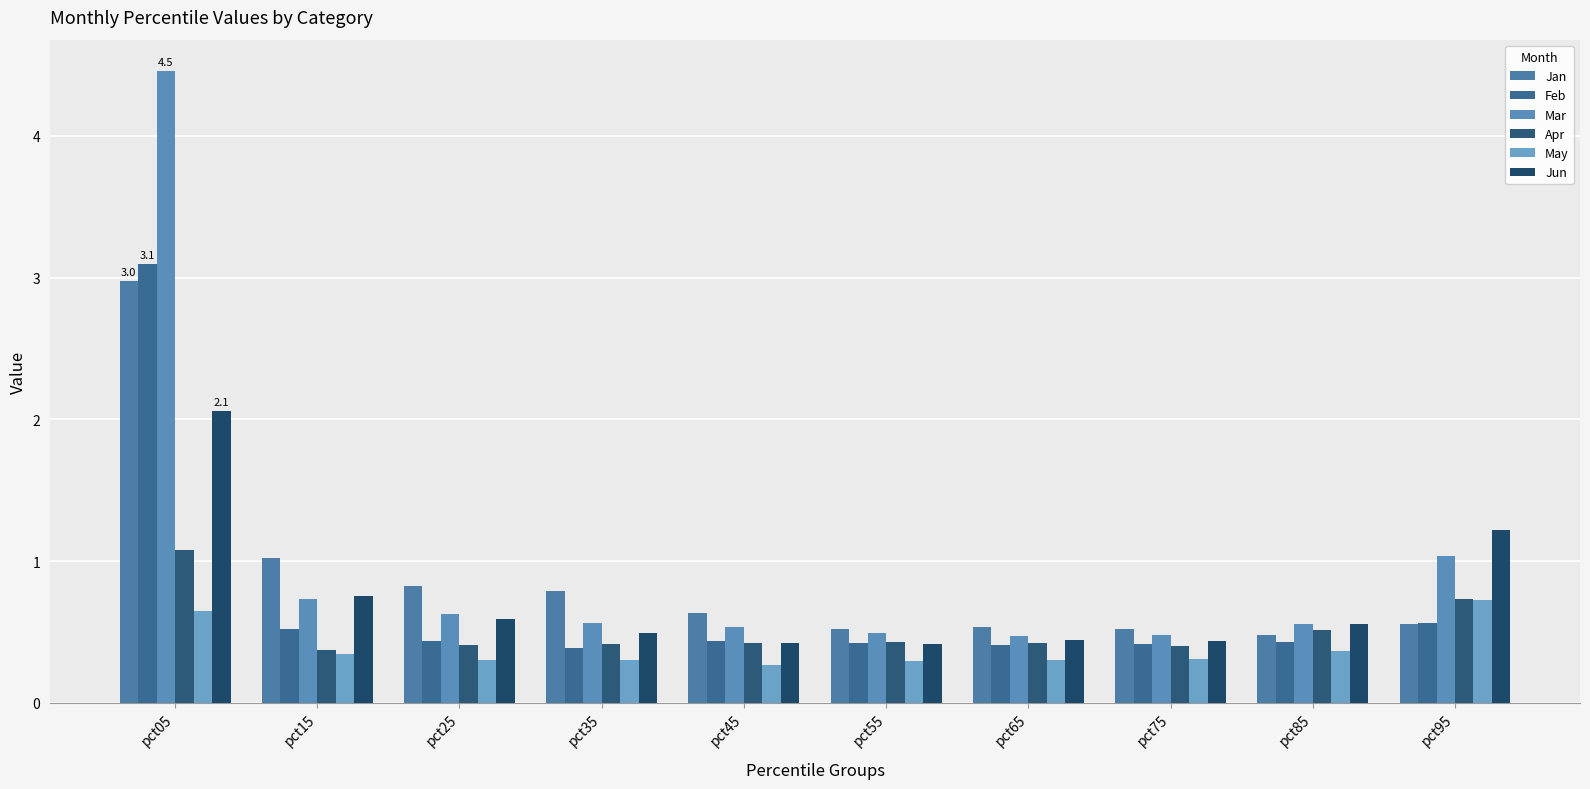

How many groups of bars are there?

10